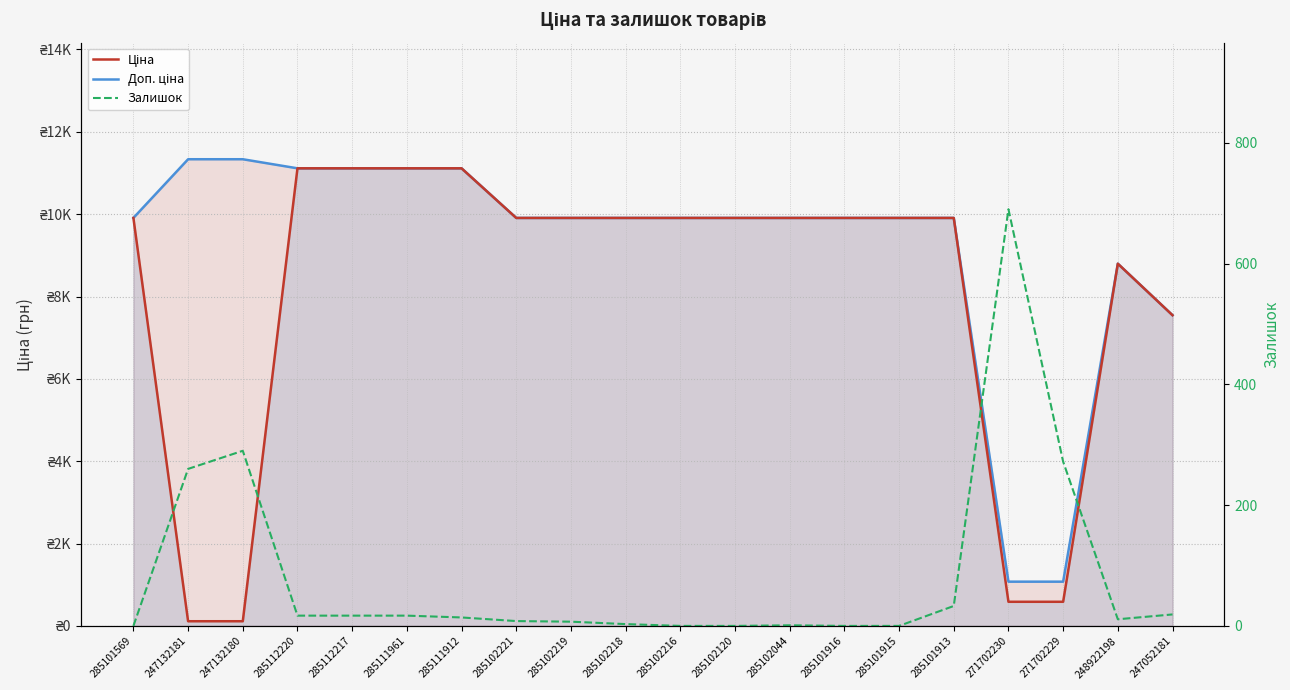

At which category does the chart reach its minimum across all series?

285101569